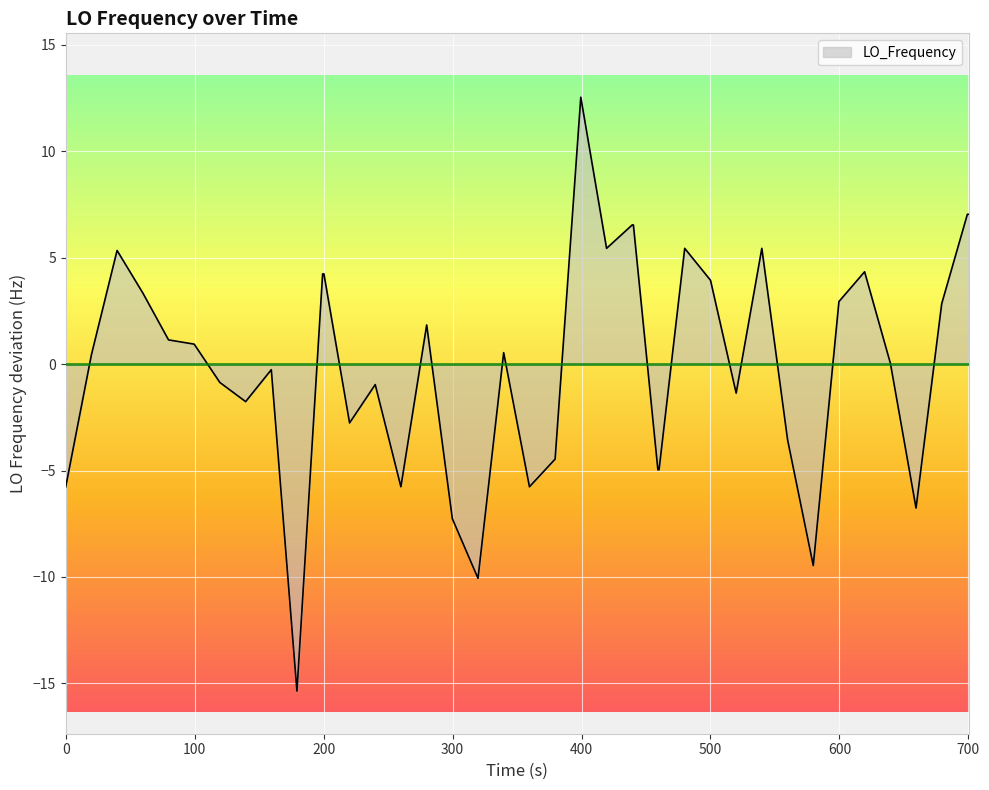

What is the difference between the maximum and minimum values?

27.9